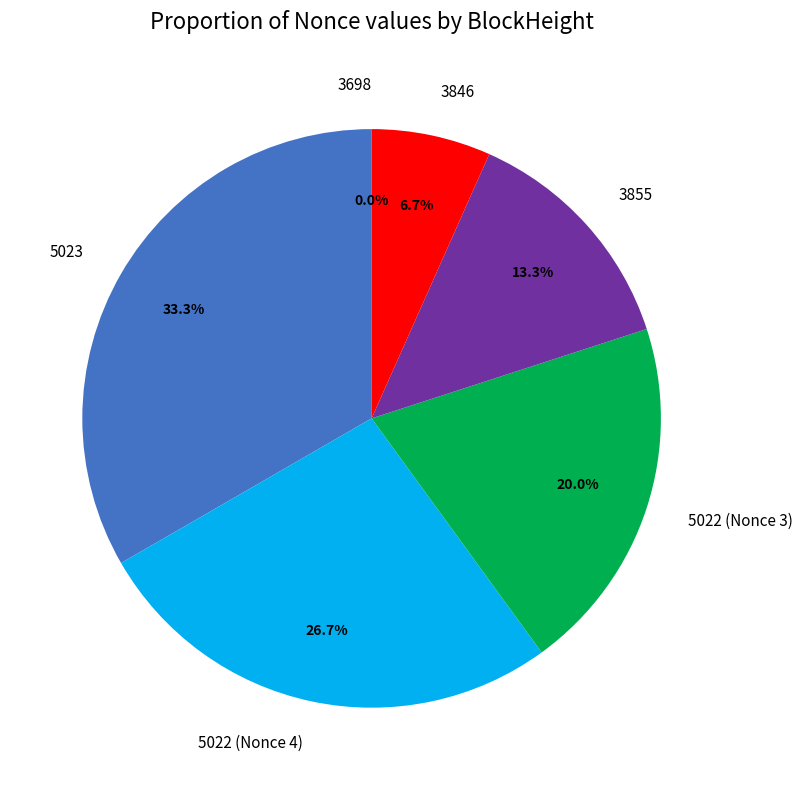

Which slice is the largest?

5023